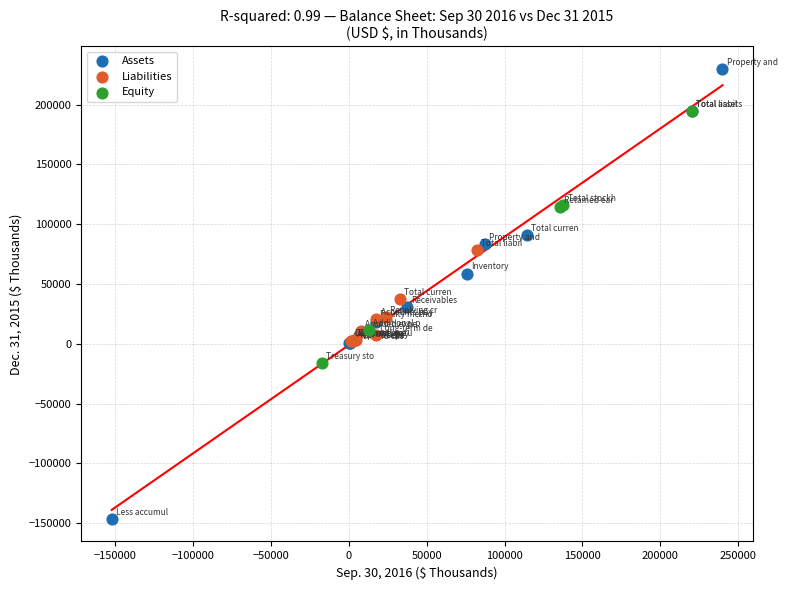

Which series has the largest Y range (max minus min)?

Assets